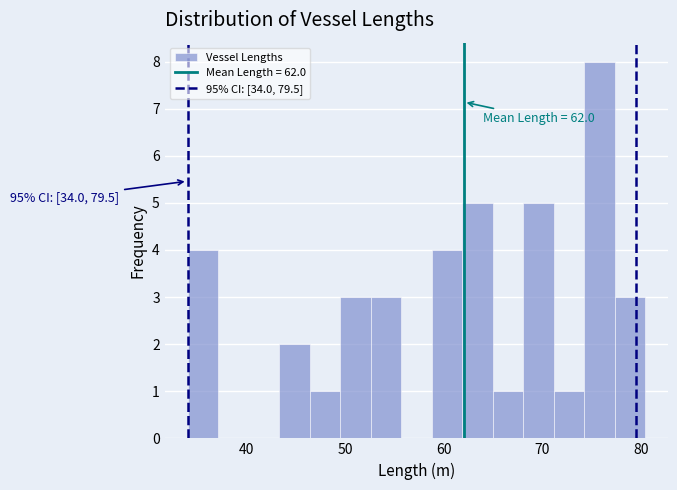

Around what value on the x-axis is the tallest bar? Give the approximate position of its centre, as read against the axis.

76